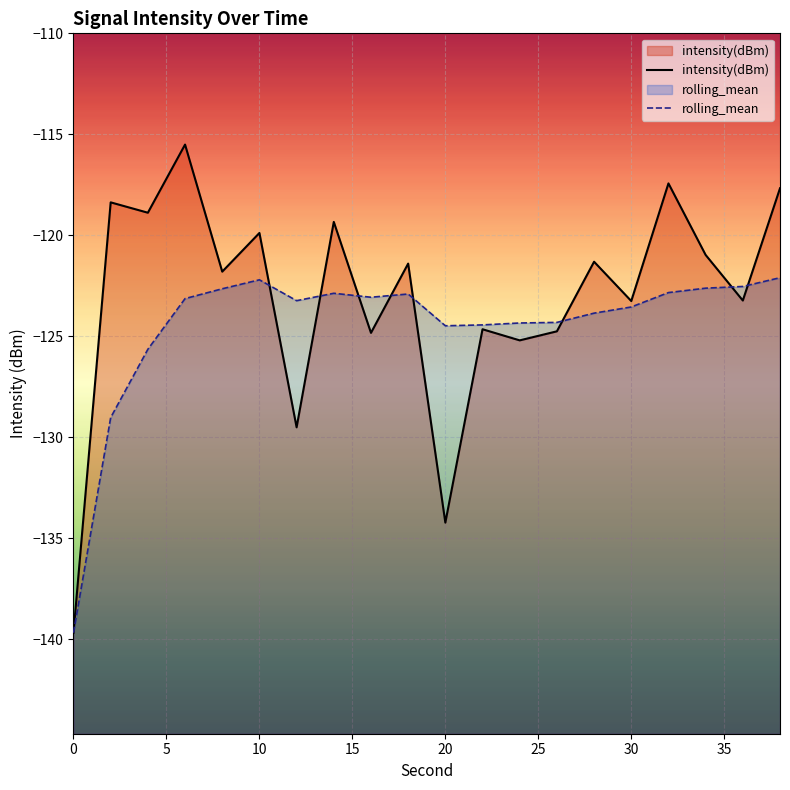

Which series has the widest spread of values?

intensity(dBm)